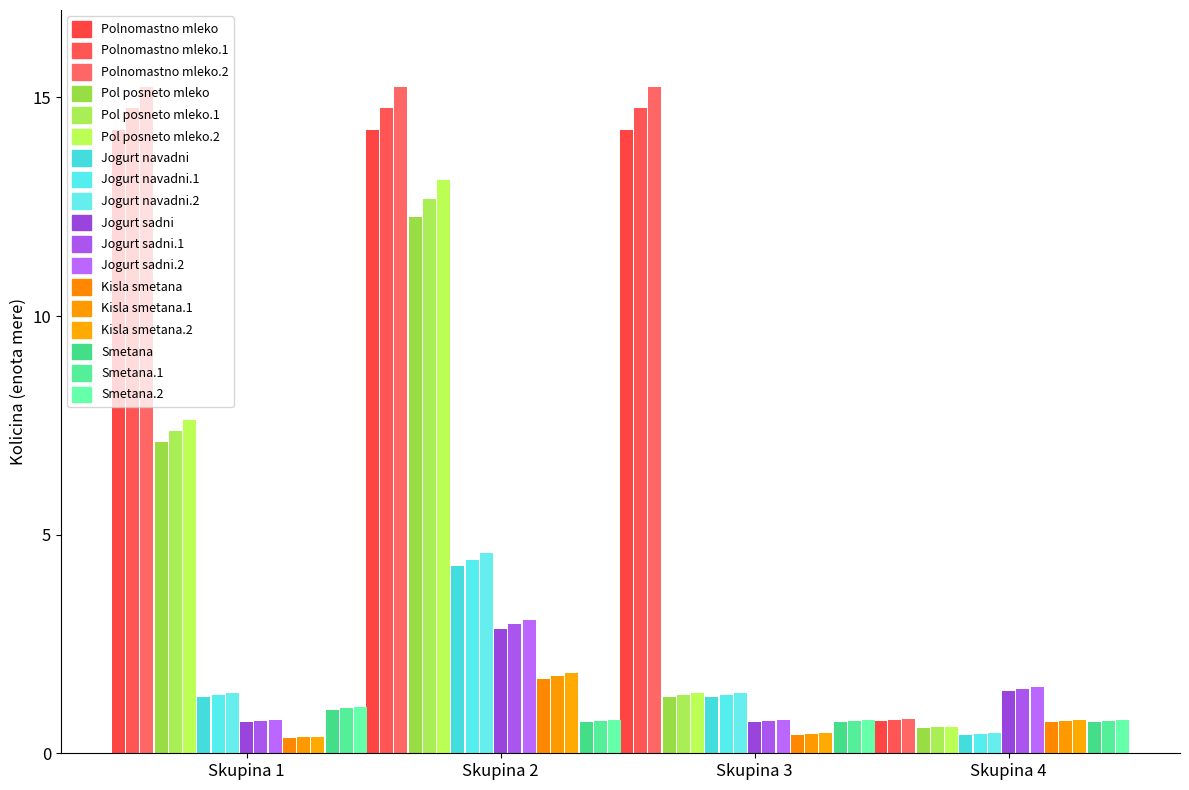

Is it true that Kisla smetana equals 0.4 at Skupina 1?

True